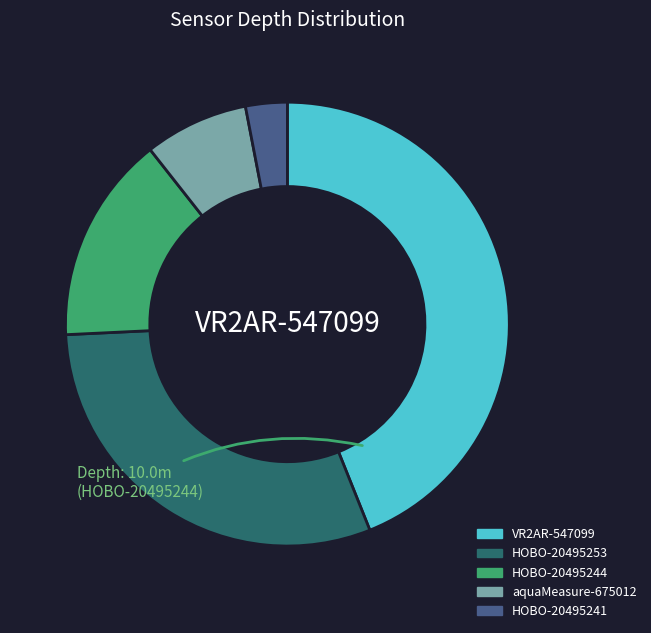

Does VR2AR-547099 account for over 50% of the chart?

No